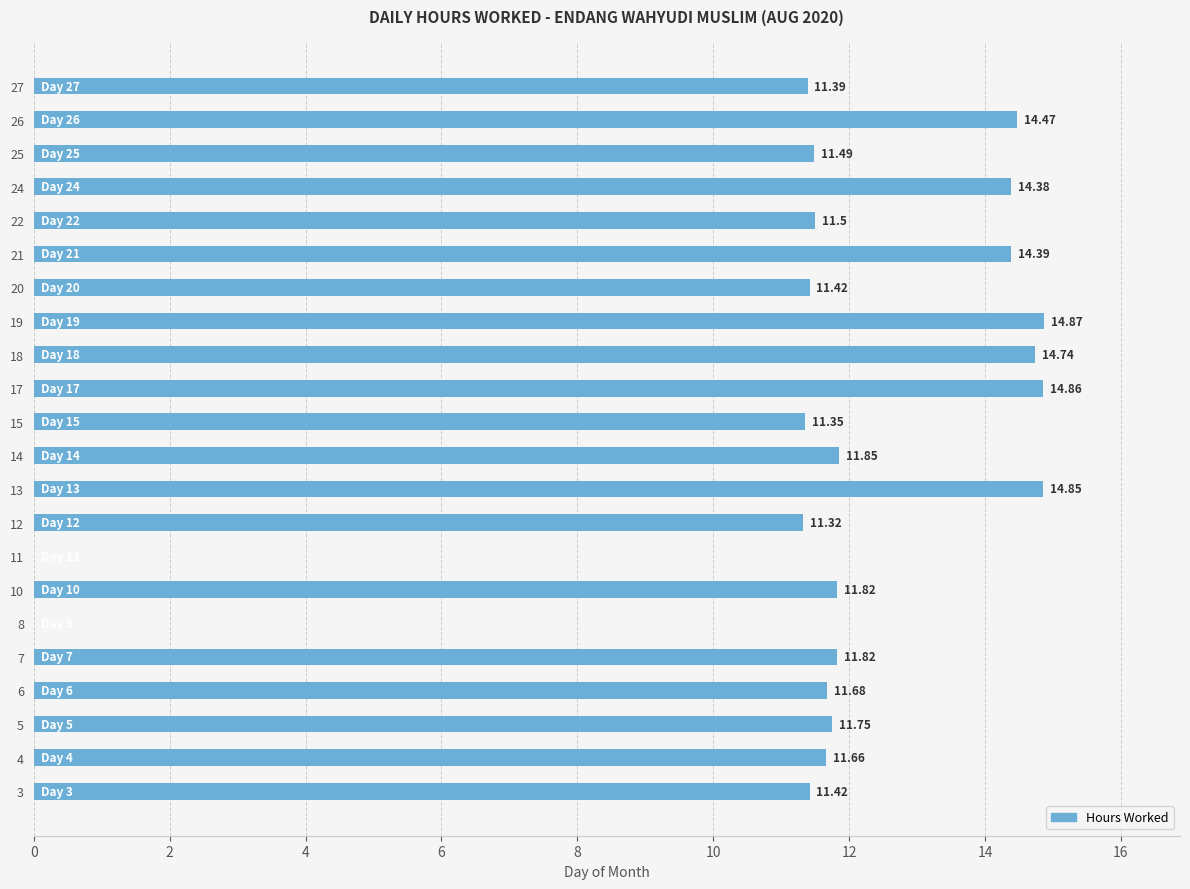

How many data points does each series have?

22